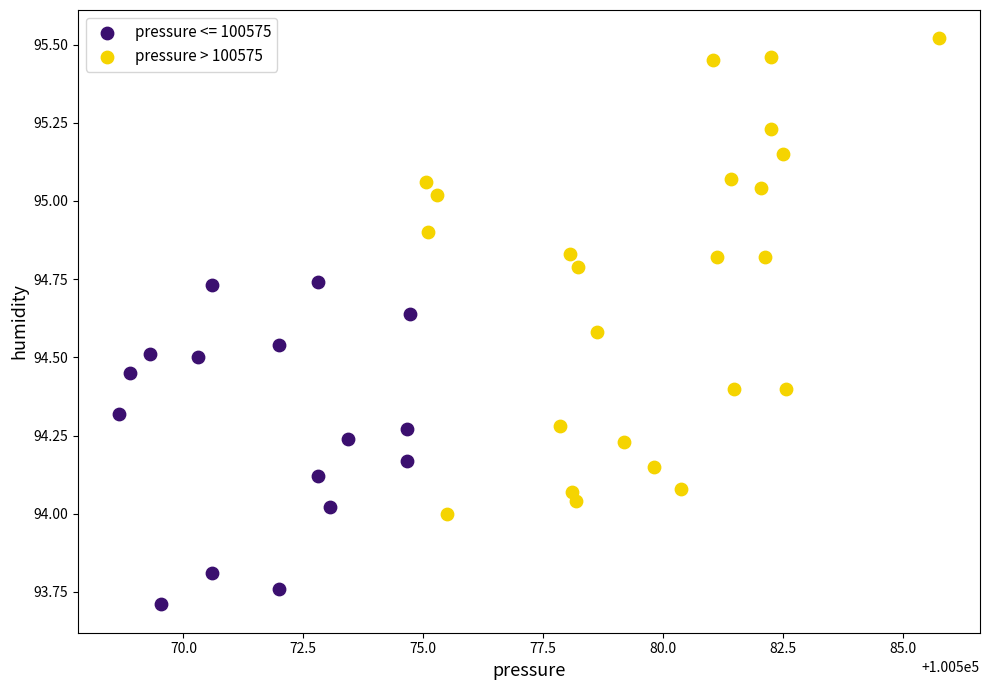

Which series has the largest Y range (max minus min)?

pressure > 100575